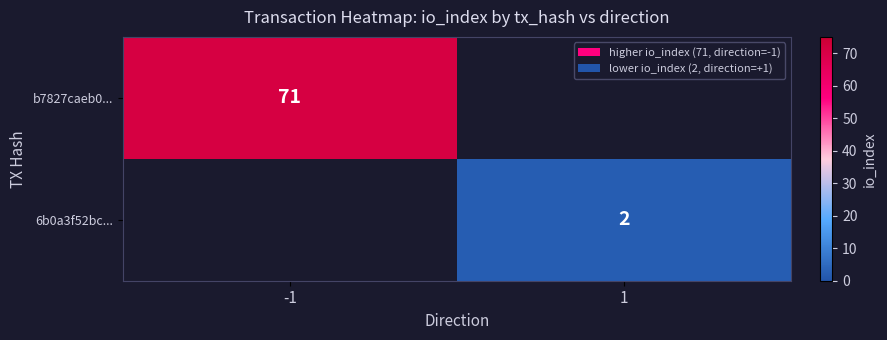

The 6b0a3f52bc... series shows 2 at 1. True or false?

True